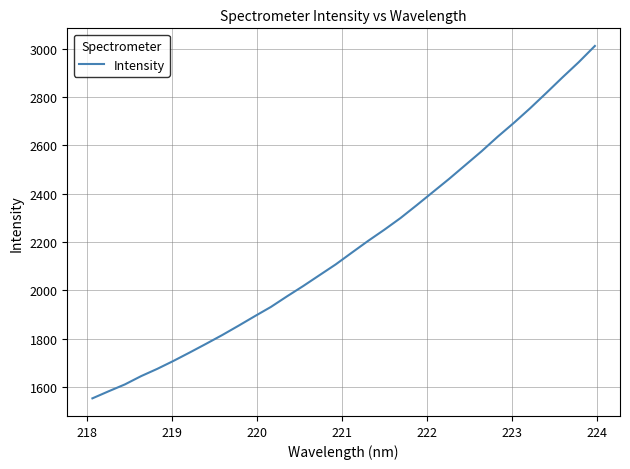

How many values are below 2155?

16